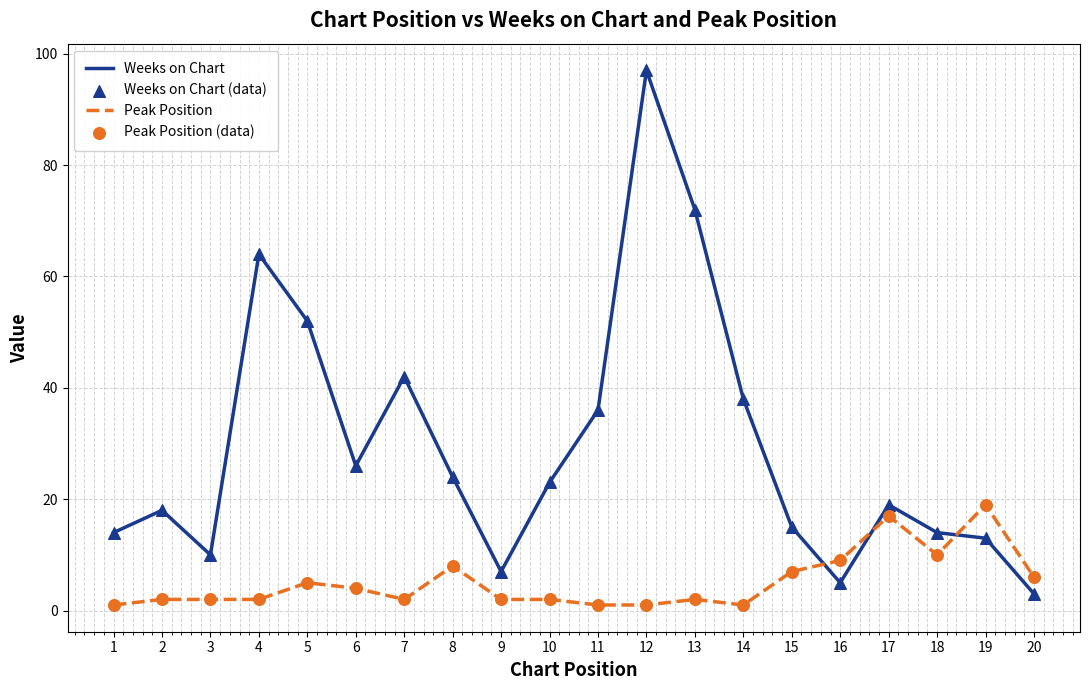

At which category is the sum across all series the highest?

12